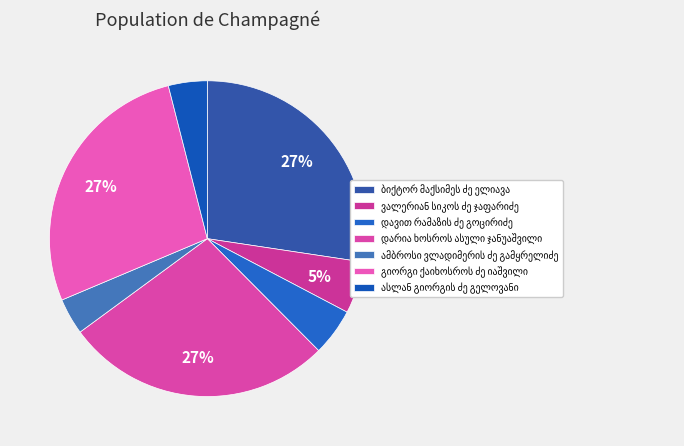

Is there any slice that represents more than half of the pie?

No